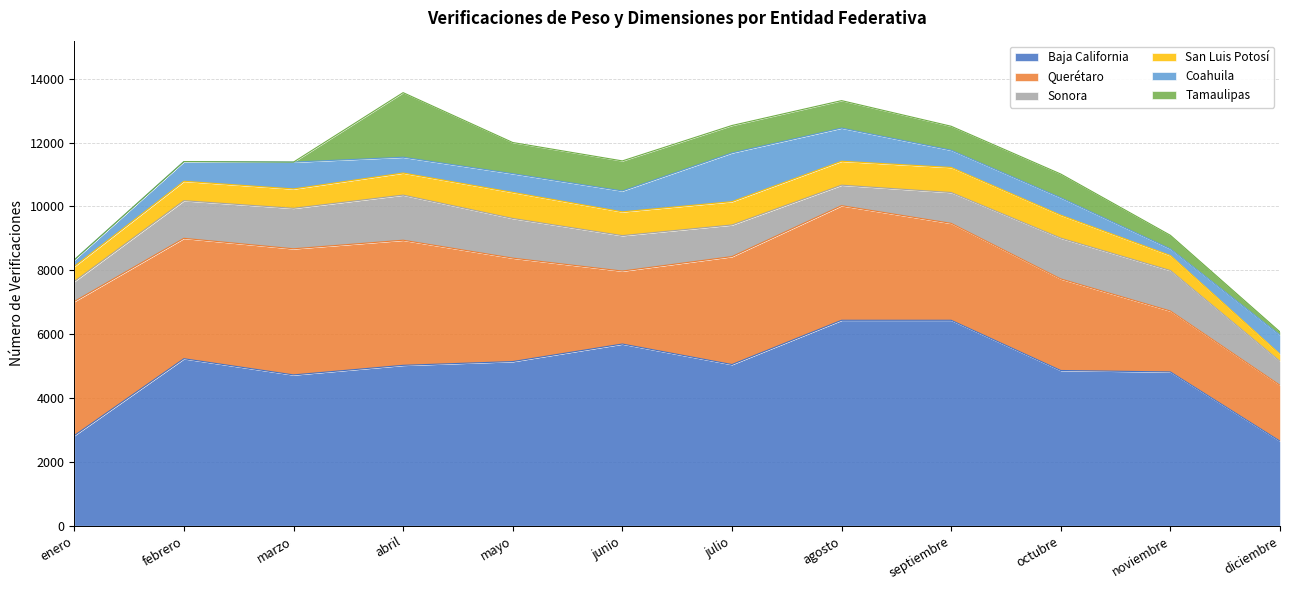

What position from the right is enero?

12